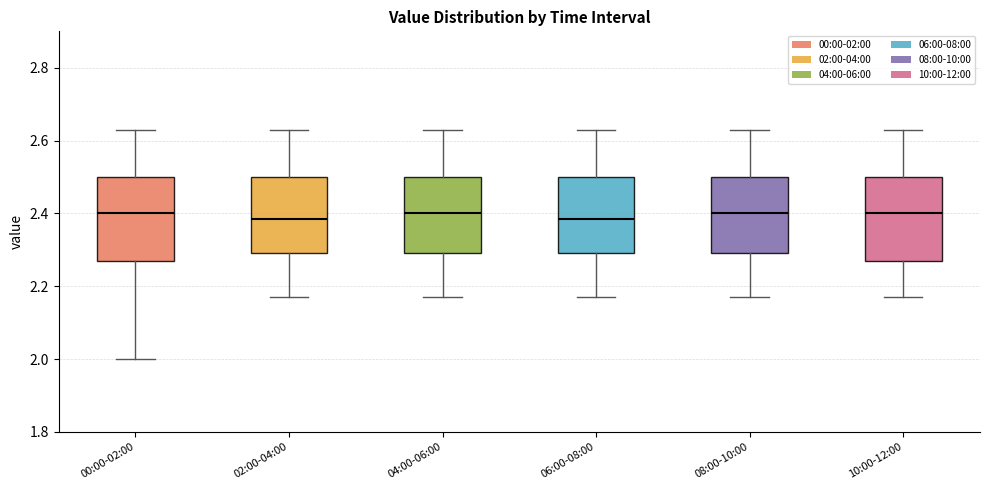

Reading left to right, read every box against the y-axis: the position of its median line, the range the box covers, and the ends of its whiskers. The values are not printed on the chart, so give them approximately, as read against the axis.

00:00-02:00: median 2.40, box 2.28 to 2.50, whiskers 2.00 to 2.64
02:00-04:00: median 2.38, box 2.30 to 2.50, whiskers 2.18 to 2.64
04:00-06:00: median 2.40, box 2.30 to 2.50, whiskers 2.18 to 2.64
06:00-08:00: median 2.38, box 2.30 to 2.50, whiskers 2.18 to 2.64
08:00-10:00: median 2.40, box 2.30 to 2.50, whiskers 2.18 to 2.64
10:00-12:00: median 2.40, box 2.28 to 2.50, whiskers 2.18 to 2.64